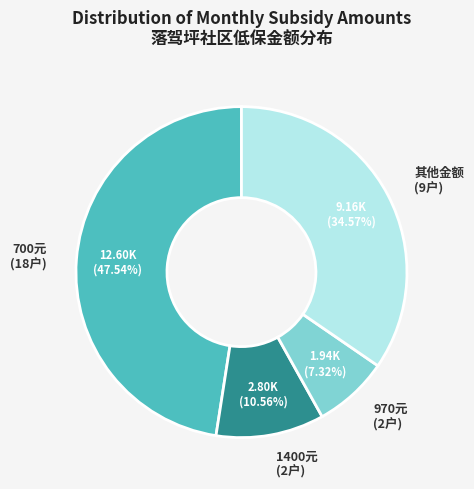

How many segments does this pie chart have?

4